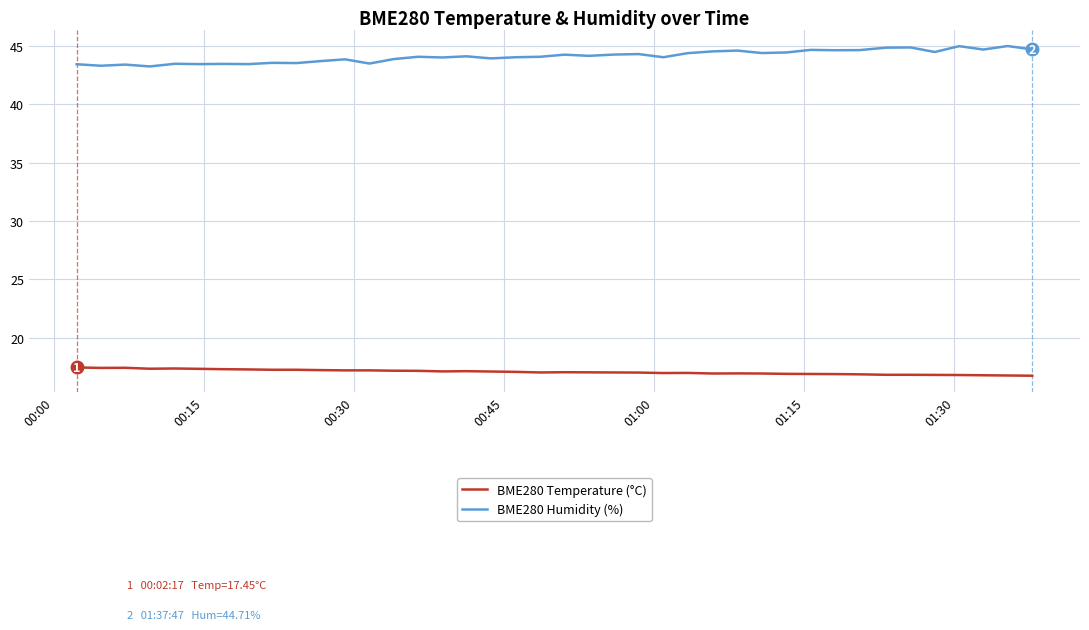

True or false: BME280 Humidity (%) and BME280 Temperature (°C) intersect in this chart.

False